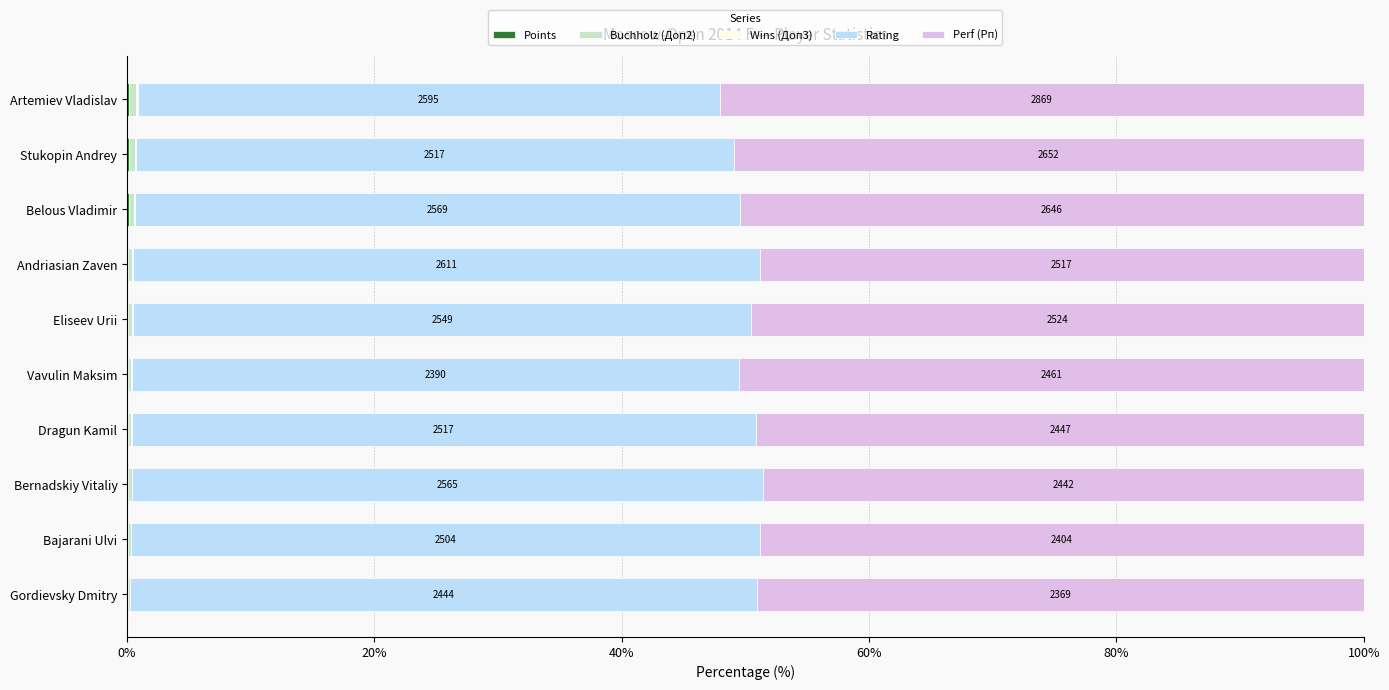

How many distinct data groups are displayed?

5